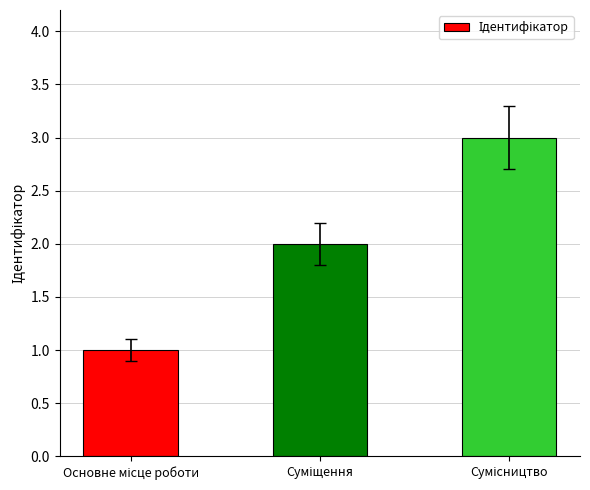

What is the maximum value shown in the chart?

3